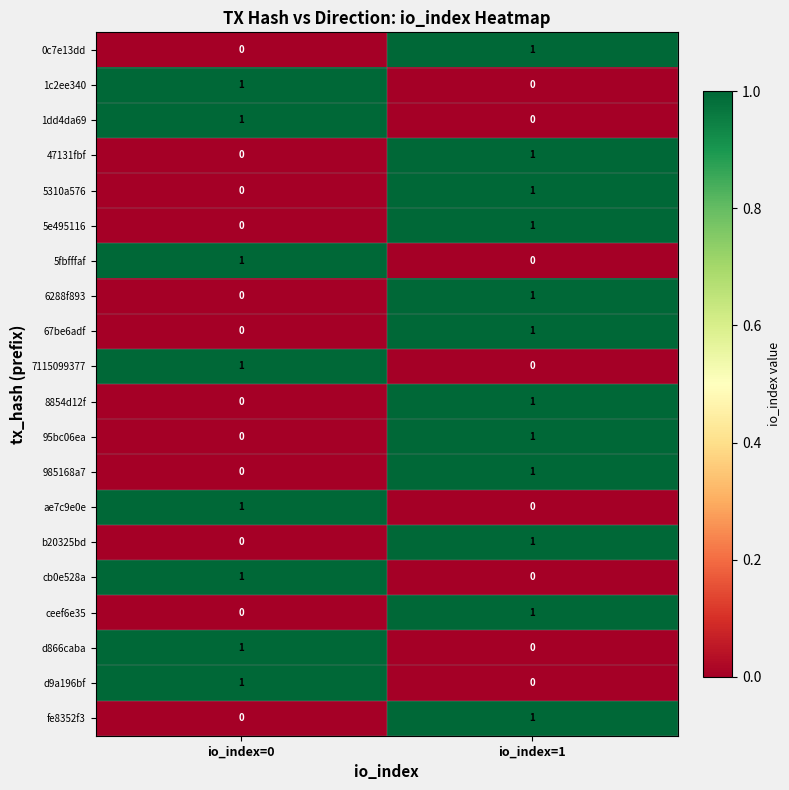

What is the total value across all series at io_index=0?

8